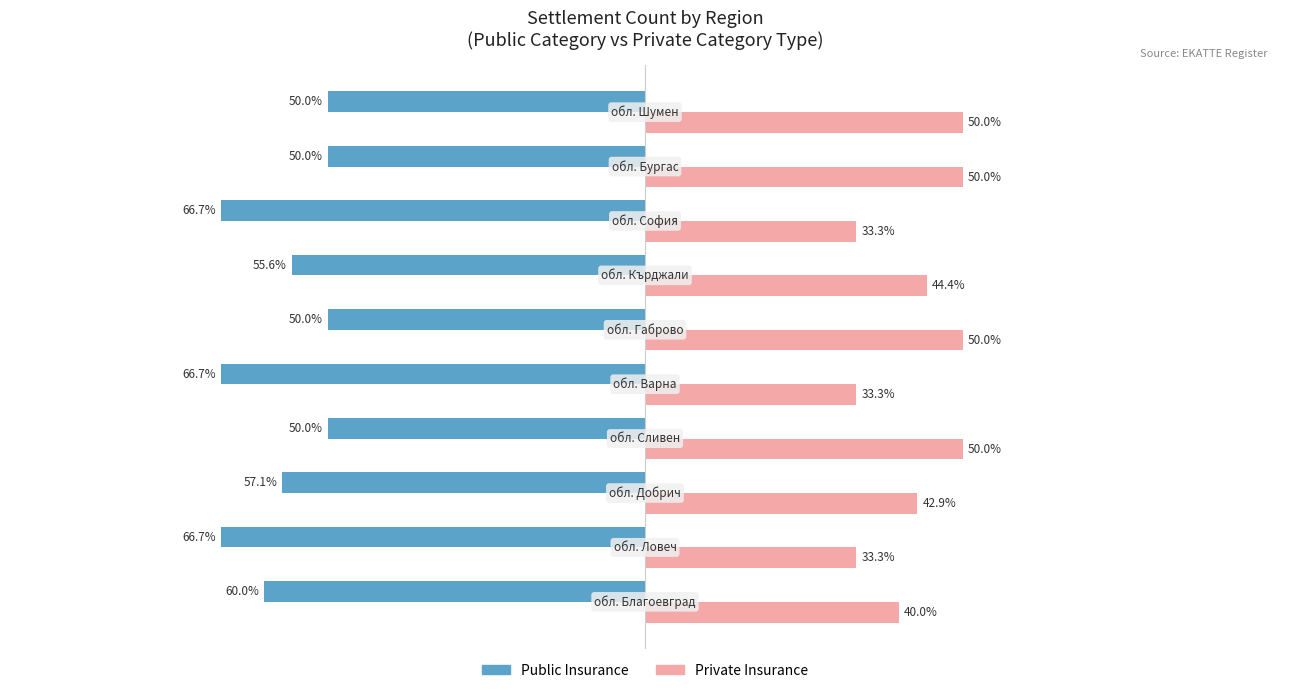

List the series in order of their overall mean, lowest first.

Public Insurance, Private Insurance